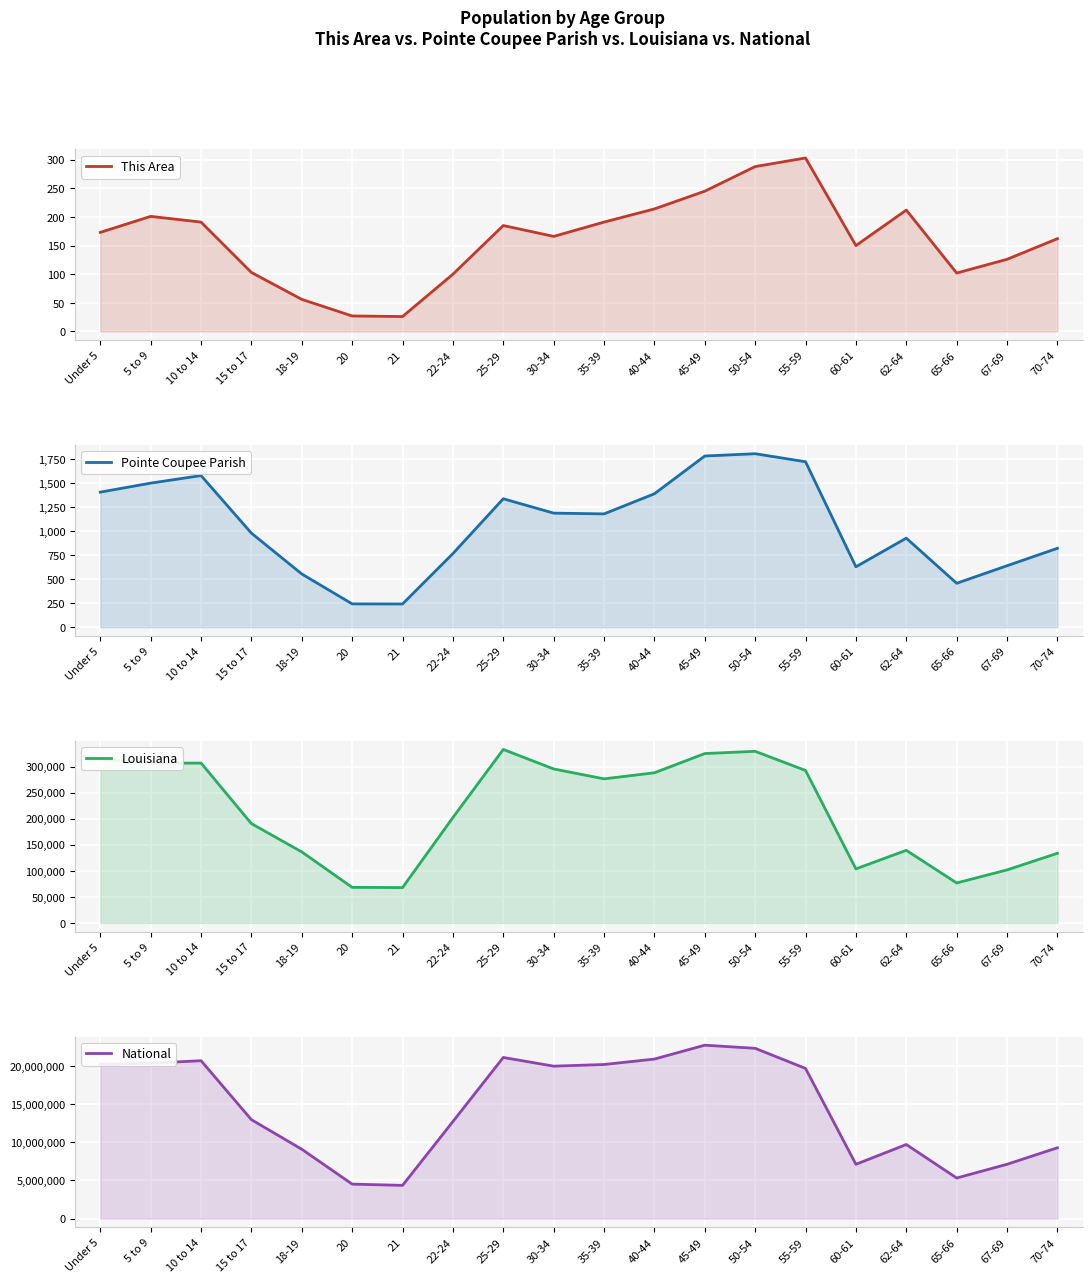

How many lines are shown in the chart?

4